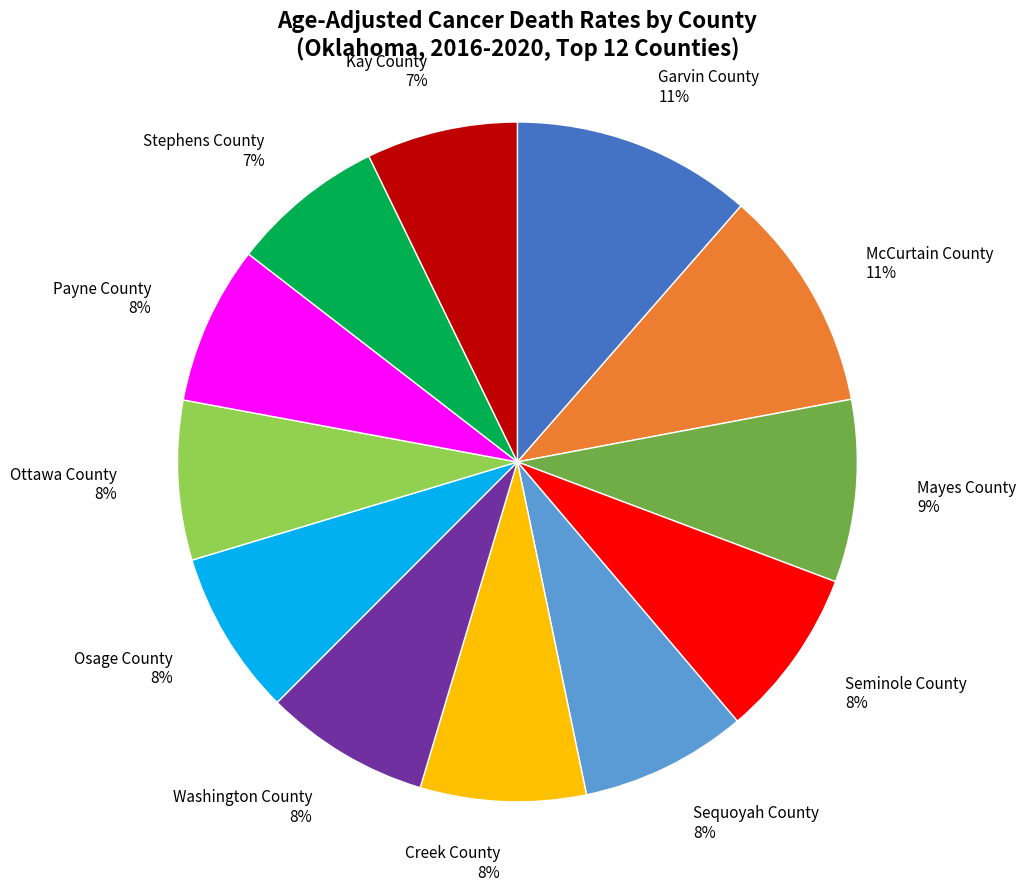

Approximately how many times larger is the value at Creek County 8% compared to Sequoyah County 8%?

1.0